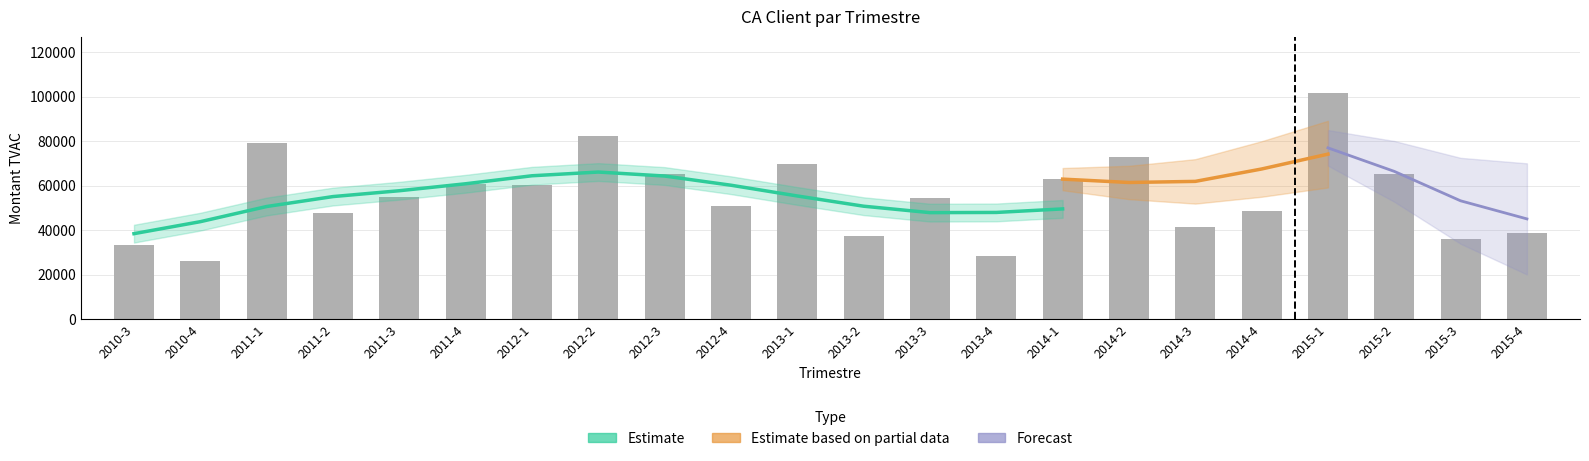

List the labels in order of value, largest first.

2015-1, 2012-2, 2011-1, 2014-2, 2013-1, 2015-2, 2012-3, 2014-1, 2011-4, 2012-1, 2011-3, 2013-3, 2012-4, 2014-4, 2011-2, 2014-3, 2015-4, 2013-2, 2015-3, 2010-3, 2013-4, 2010-4